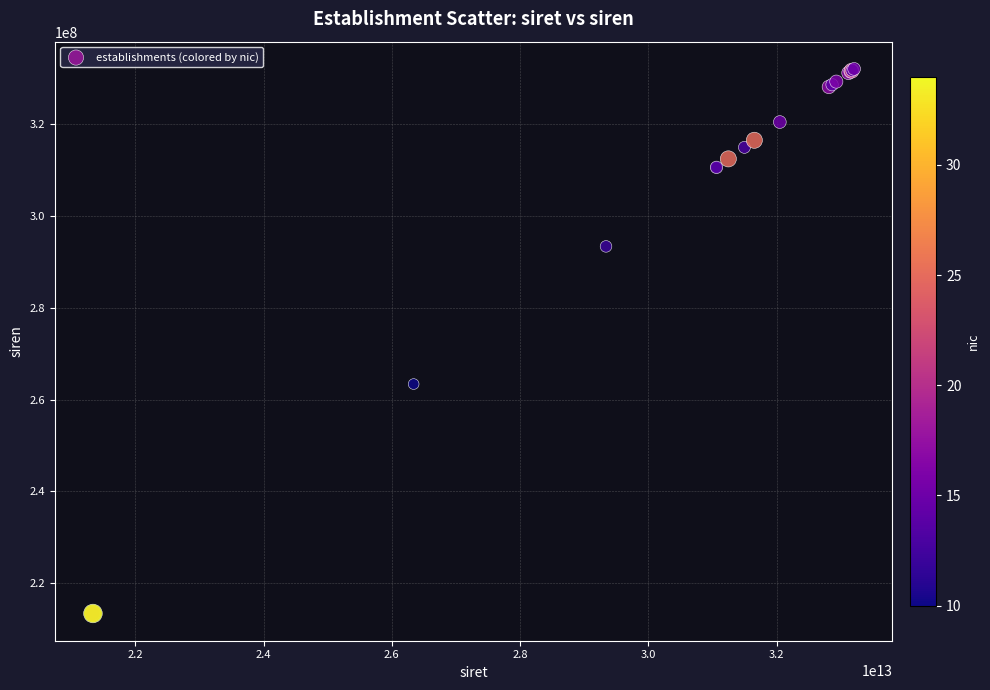

What Y value in the scatter plot is closest to 272743361?

263403677